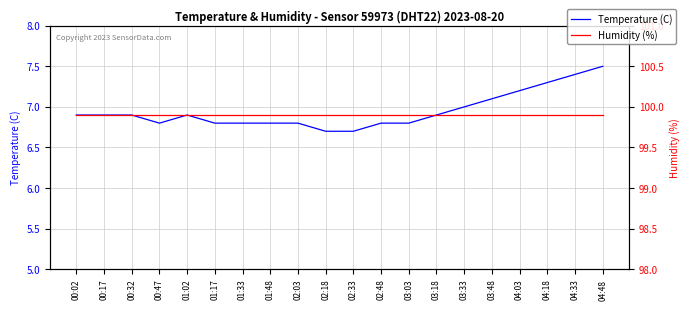

What is the total value across all series at 00:47?

106.7